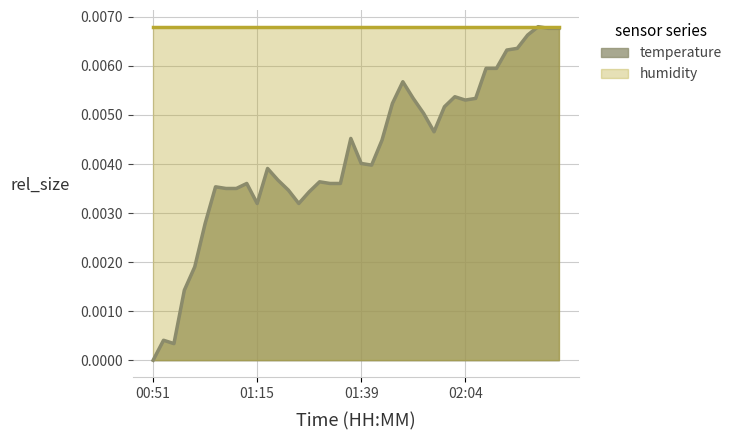

Where is the first local maximum?

00:53